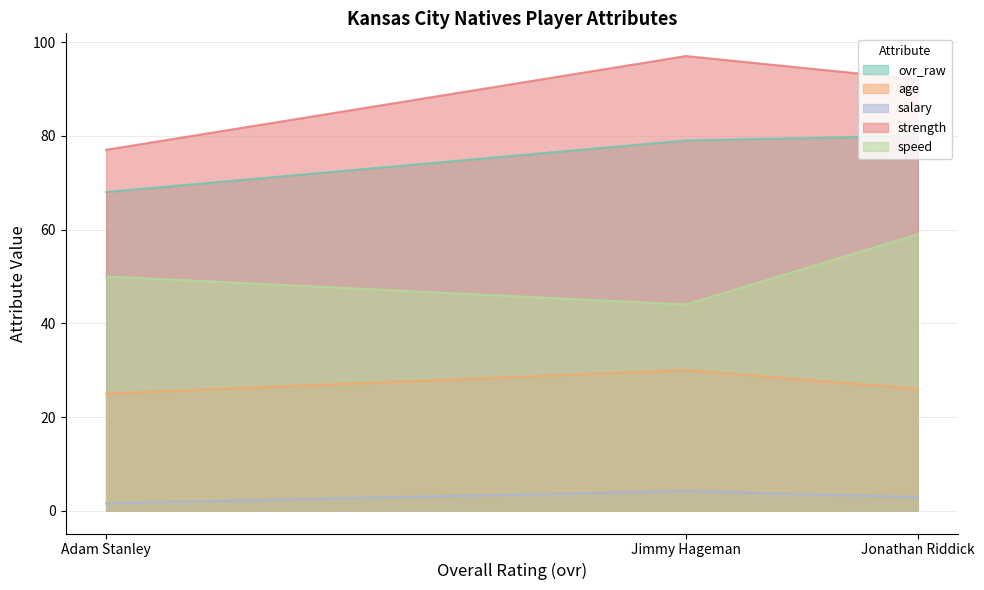

The salary series shows 2.5 at Adam Stanley. True or false?

False